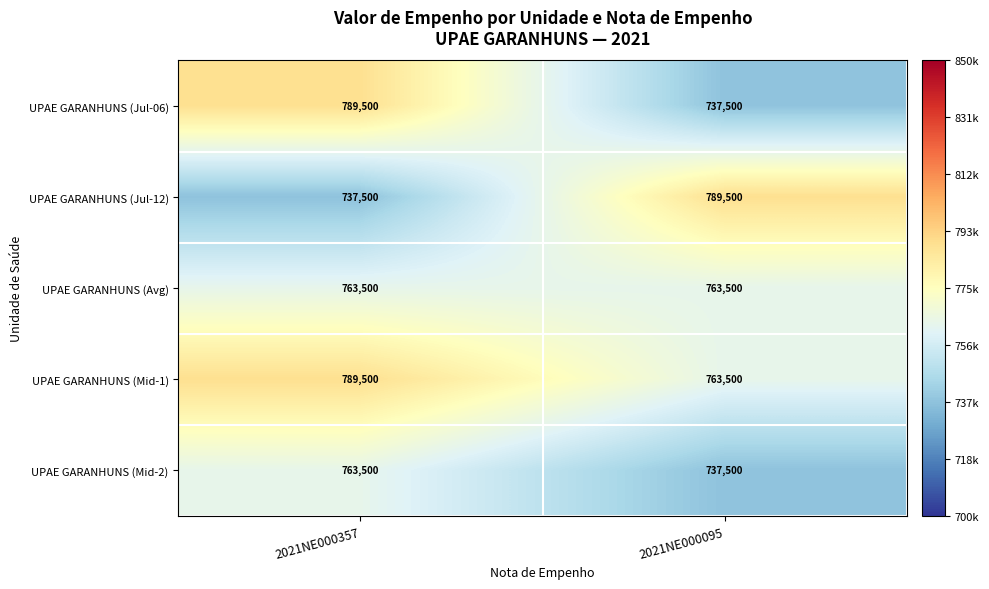

Count the number of data series in this chart.

5